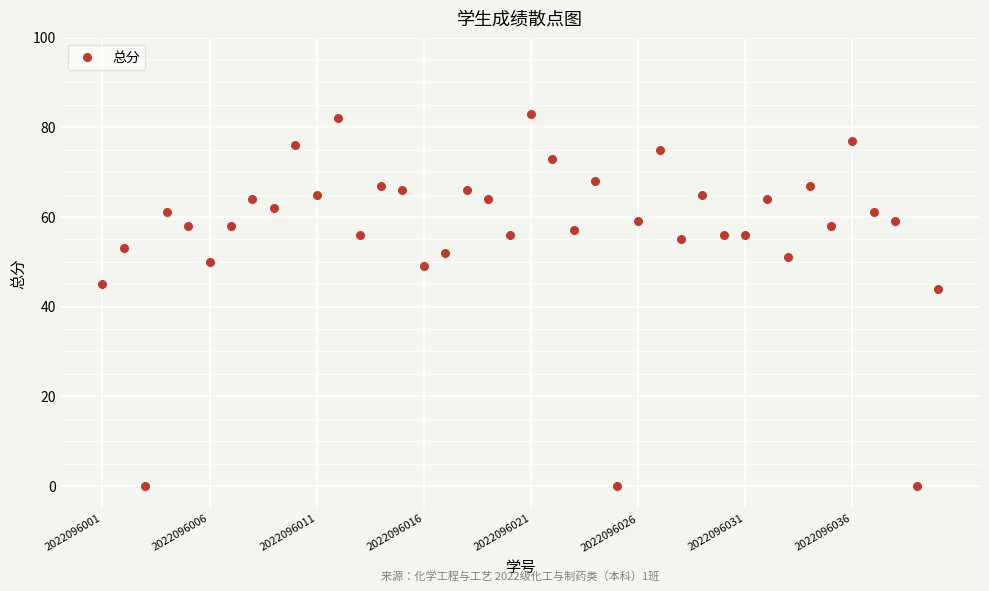

What is the range of Y values (max minus min)?

83